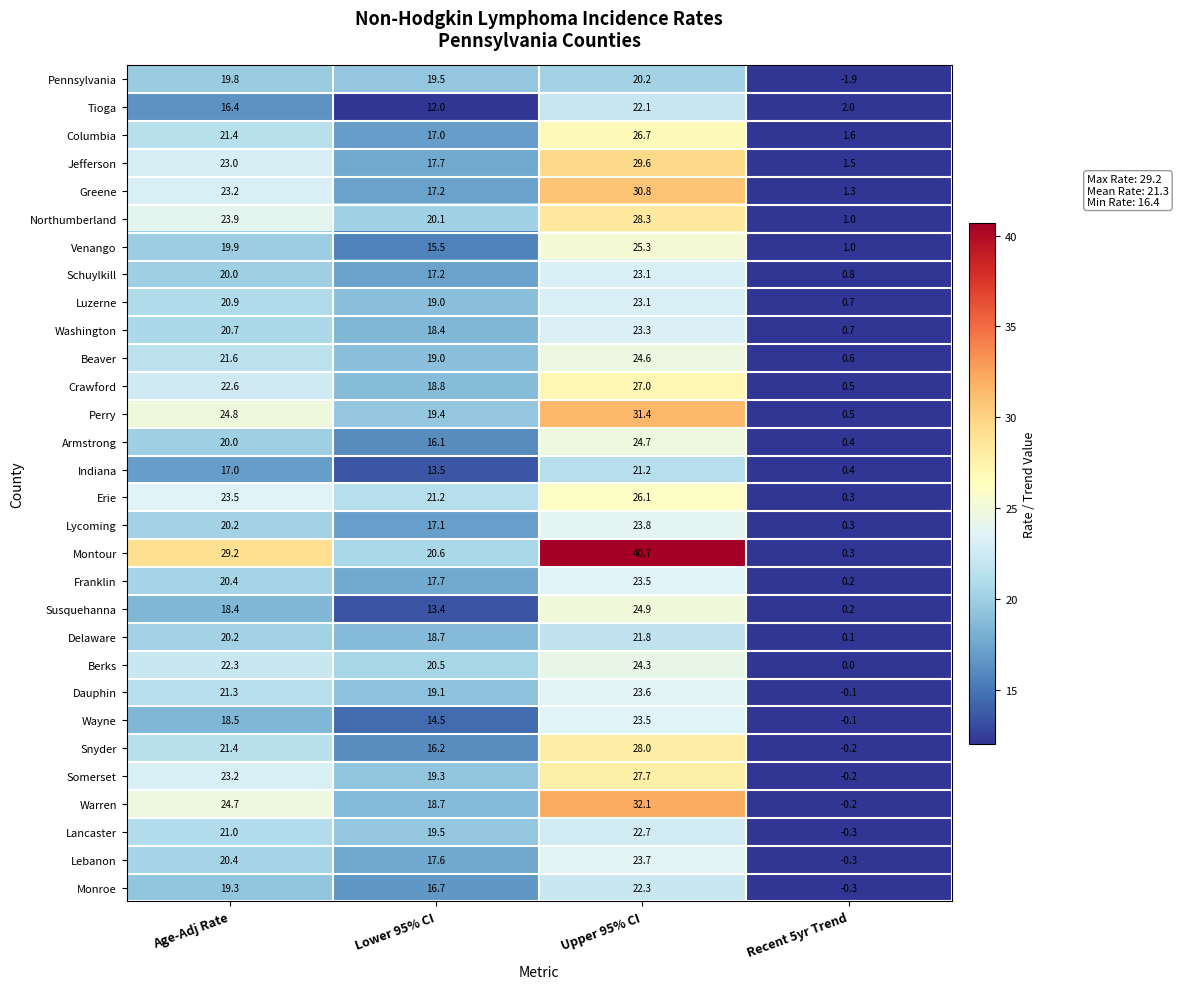

The Monroe series shows 16.7 at Lower 95% CI. True or false?

True